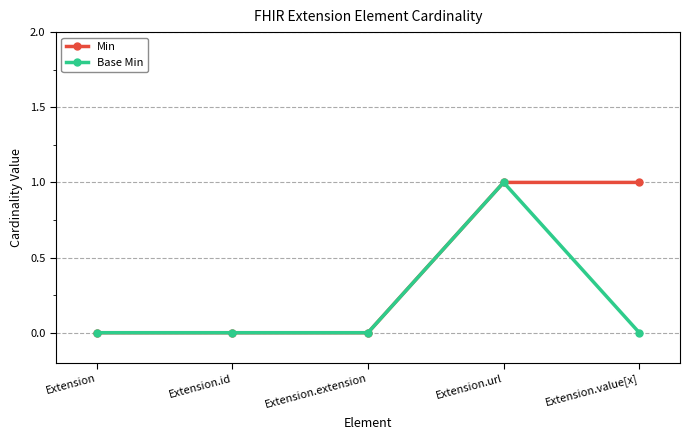

Is it true that Min equals 0 at Extension?

True